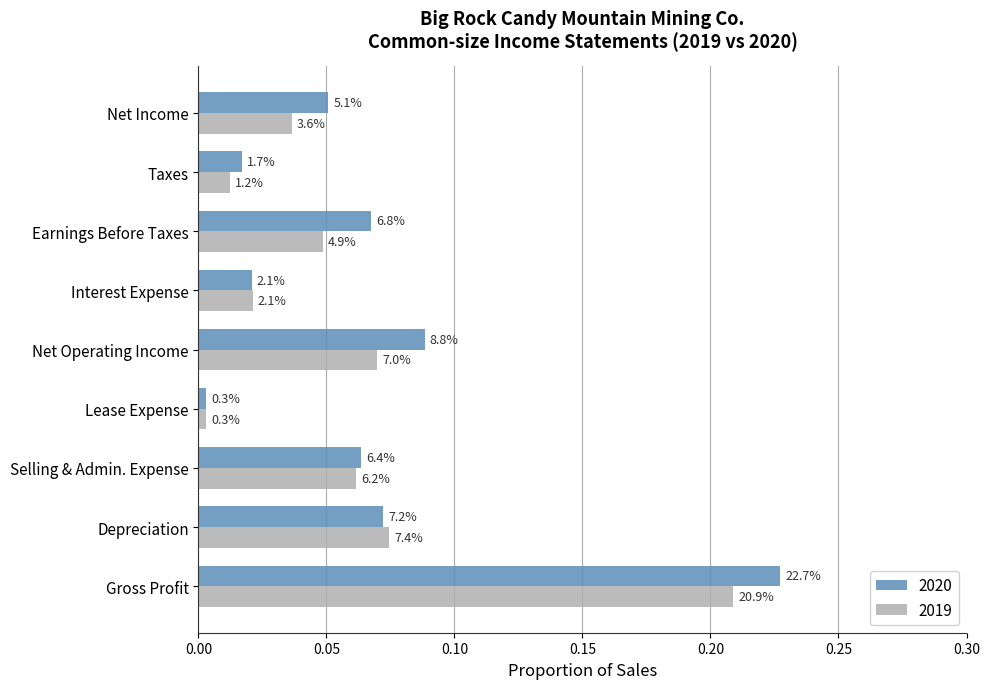

List the series in order of their peak value, highest first.

2020, 2019